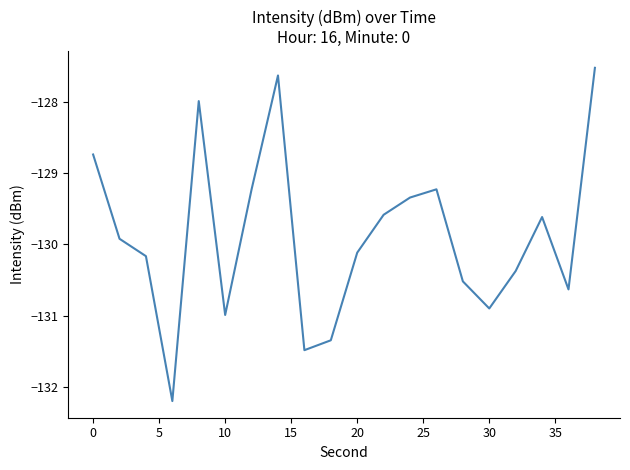

What is the difference between the second highest and minimum values?

4.6